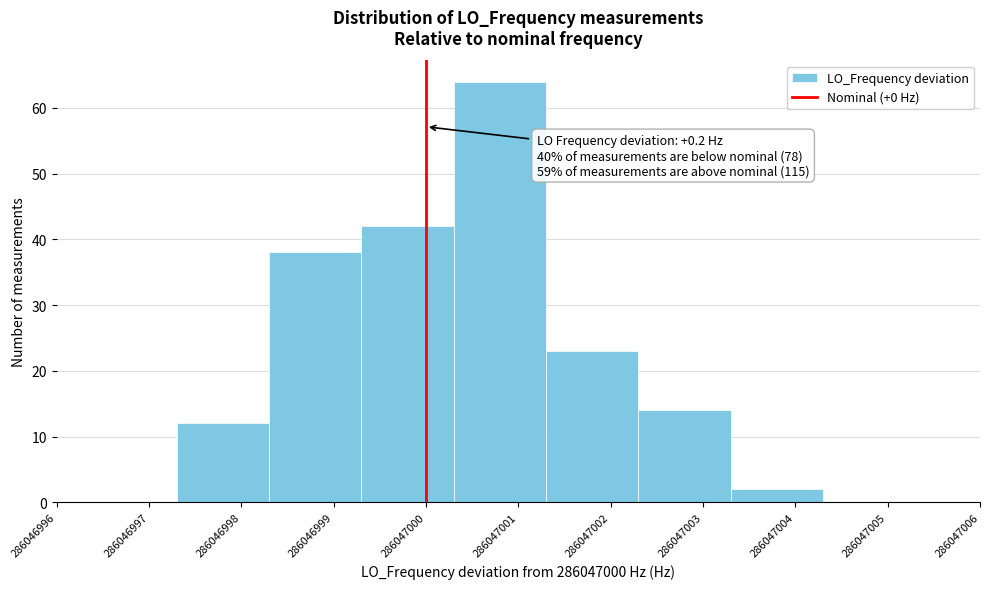

Reading right to left, list all the values displayed in this chart.

286047005=0	286047004=2	286047003=14	286047002=23	286047001=64	286047000=42	286046999=38	286046998=12